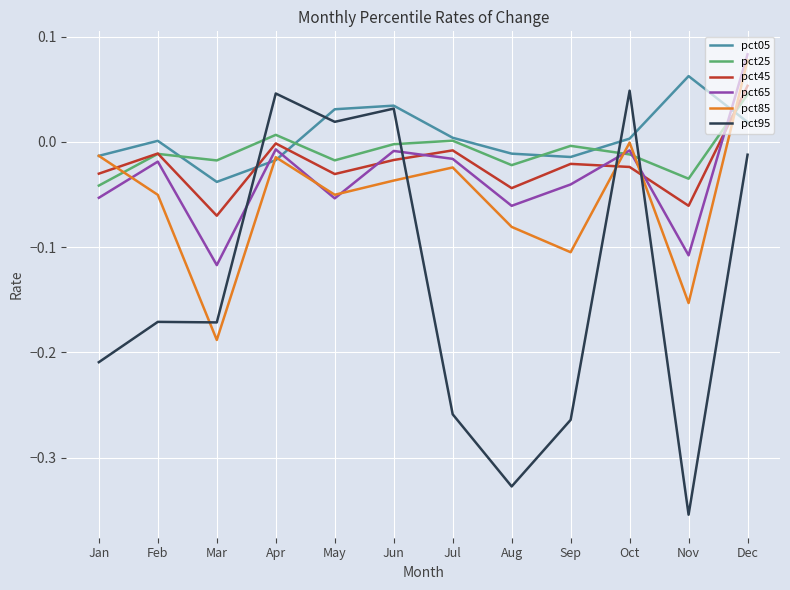

Between which two adjacent categories do pct25 and pct95 first intersect?

Mar and Apr